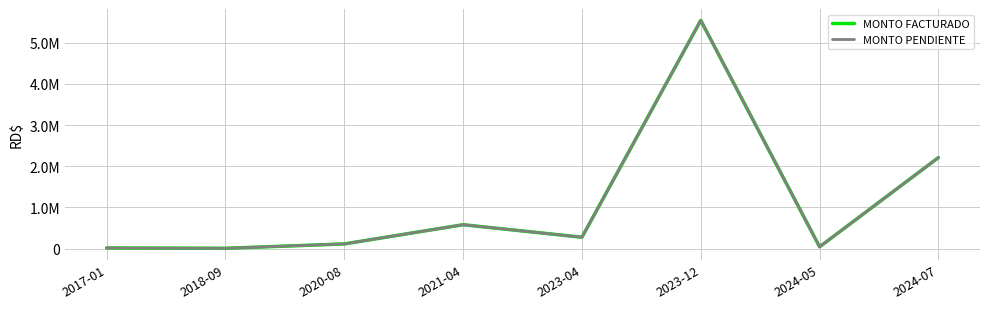

How many interior local peaks does the MONTO FACTURADO series have?

2